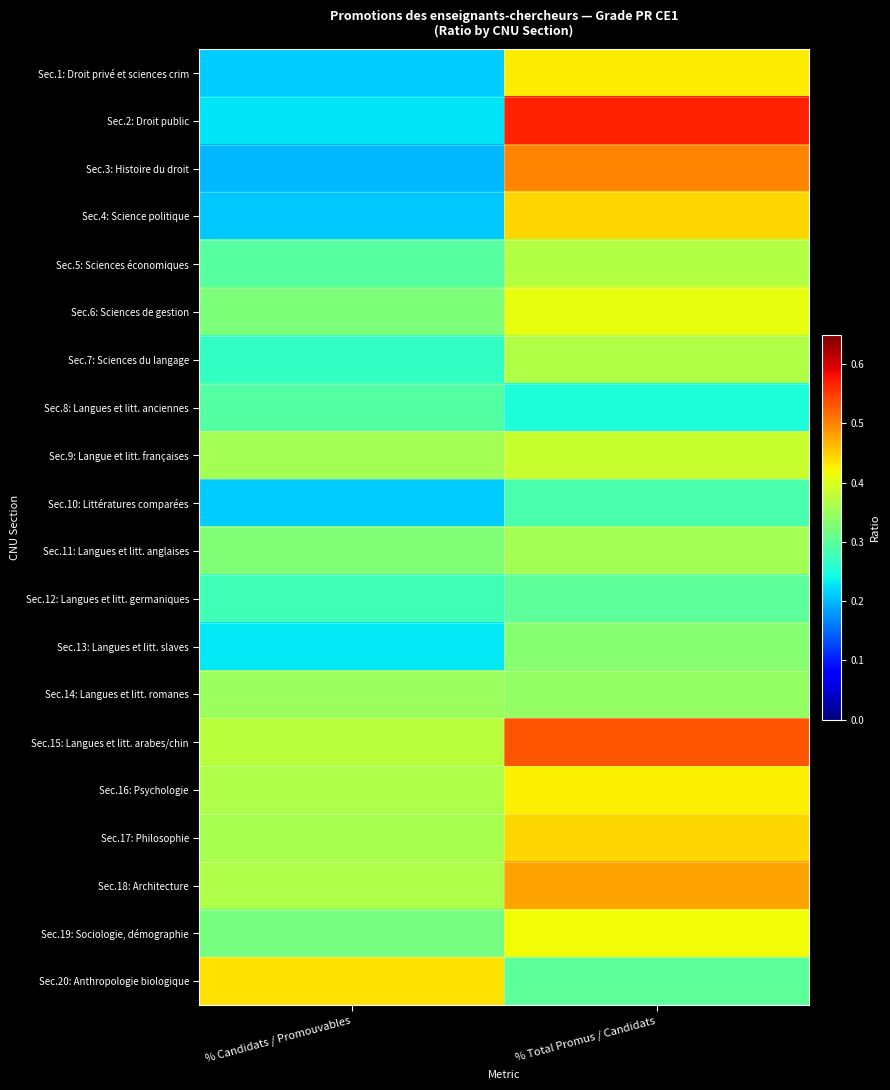

At how many categories does at least one series exceed 0?

2